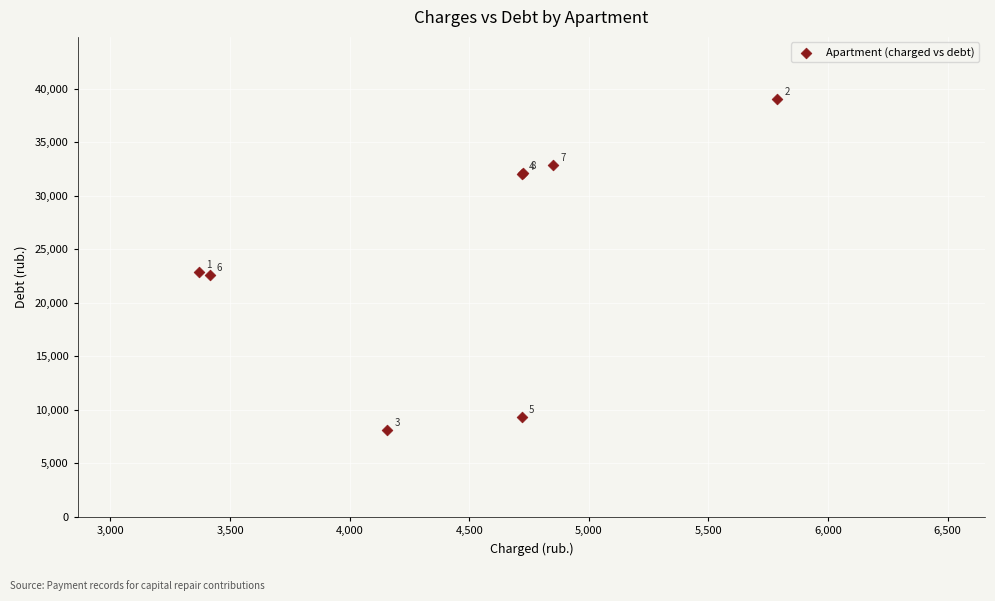

What Y value in the scatter plot is closest to 23560?

22869.1